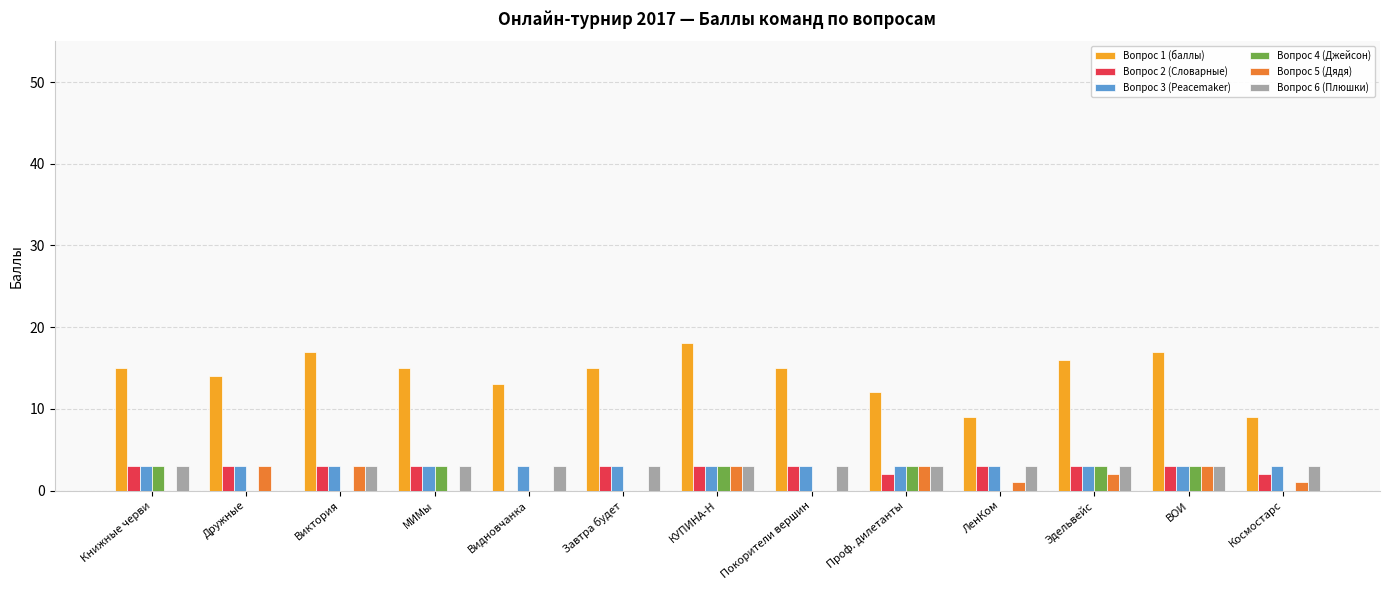

Reading left to right, list all the values displayed in this chart.

Вопрос 1 (баллы): Книжные черви=15	Дружные=14	Виктория=17	МИМы=15	Видновчанка=13	Завтра будет=15	КУПИНА-Н=18	Покорители вершин=15	Проф. дилетанты=12	ЛенКом=9	Эдельвейс=16	ВОИ=17	Космостарс=9
Вопрос 2 (Словарные): Книжные черви=3	Дружные=3	Виктория=3	МИМы=3	Видновчанка=0	Завтра будет=3	КУПИНА-Н=3	Покорители вершин=3	Проф. дилетанты=2	ЛенКом=3	Эдельвейс=3	ВОИ=3	Космостарс=2
Вопрос 3 (Peacemaker): Книжные черви=3	Дружные=3	Виктория=3	МИМы=3	Видновчанка=3	Завтра будет=3	КУПИНА-Н=3	Покорители вершин=3	Проф. дилетанты=3	ЛенКом=3	Эдельвейс=3	ВОИ=3	Космостарс=3
Вопрос 4 (Джейсон): Книжные черви=3	Дружные=0	Виктория=0	МИМы=3	Видновчанка=0	Завтра будет=0	КУПИНА-Н=3	Покорители вершин=0	Проф. дилетанты=3	ЛенКом=0	Эдельвейс=3	ВОИ=3	Космостарс=0
Вопрос 5 (Дядя): Книжные черви=0	Дружные=3	Виктория=3	МИМы=0	Видновчанка=0	Завтра будет=0	КУПИНА-Н=3	Покорители вершин=0	Проф. дилетанты=3	ЛенКом=1	Эдельвейс=2	ВОИ=3	Космостарс=1
Вопрос 6 (Плюшки): Книжные черви=3	Дружные=0	Виктория=3	МИМы=3	Видновчанка=3	Завтра будет=3	КУПИНА-Н=3	Покорители вершин=3	Проф. дилетанты=3	ЛенКом=3	Эдельвейс=3	ВОИ=3	Космостарс=3